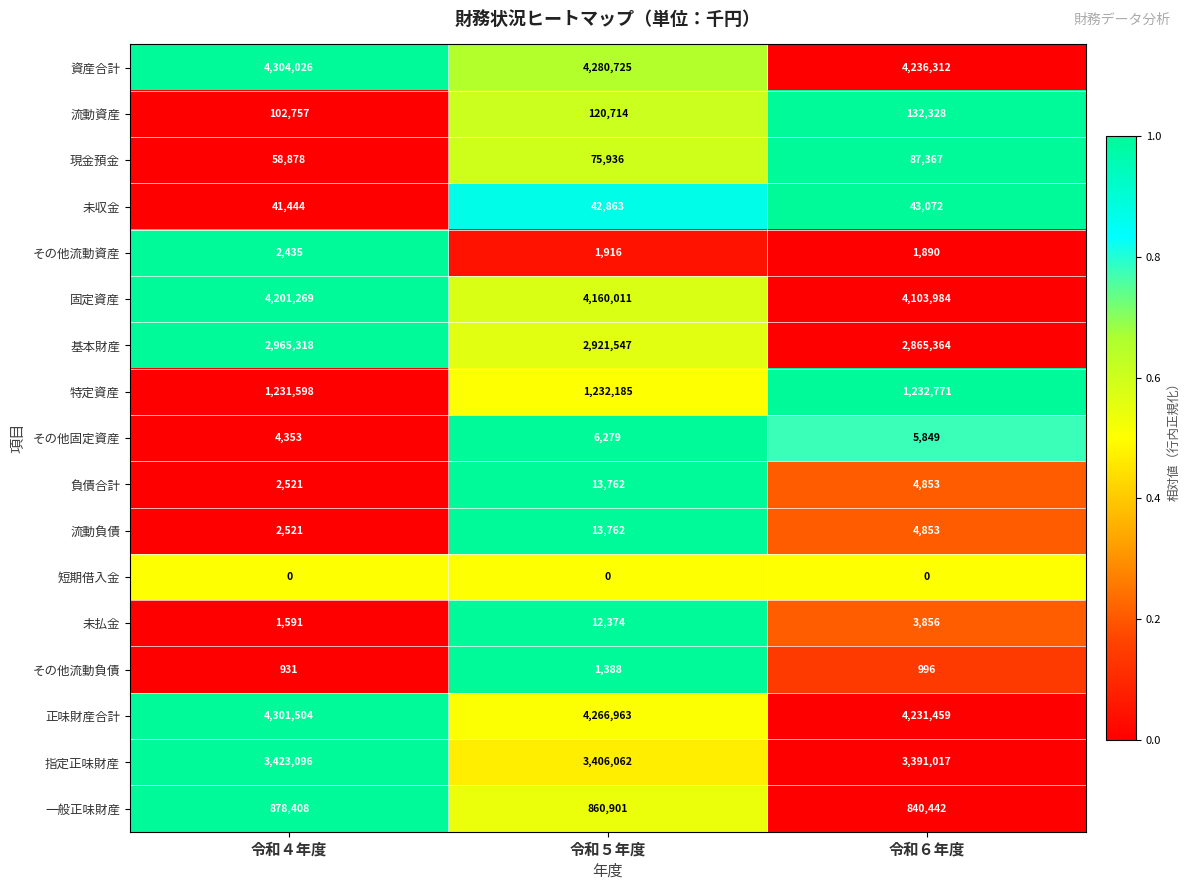

What is the sum of all 特定資産 values?

3696554